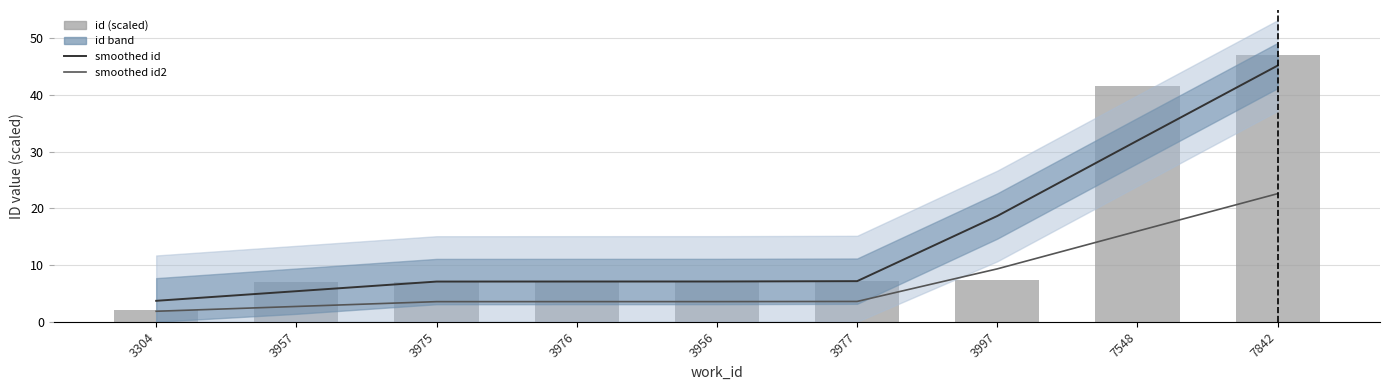

At how many categories does at least one series exceed 23?

2